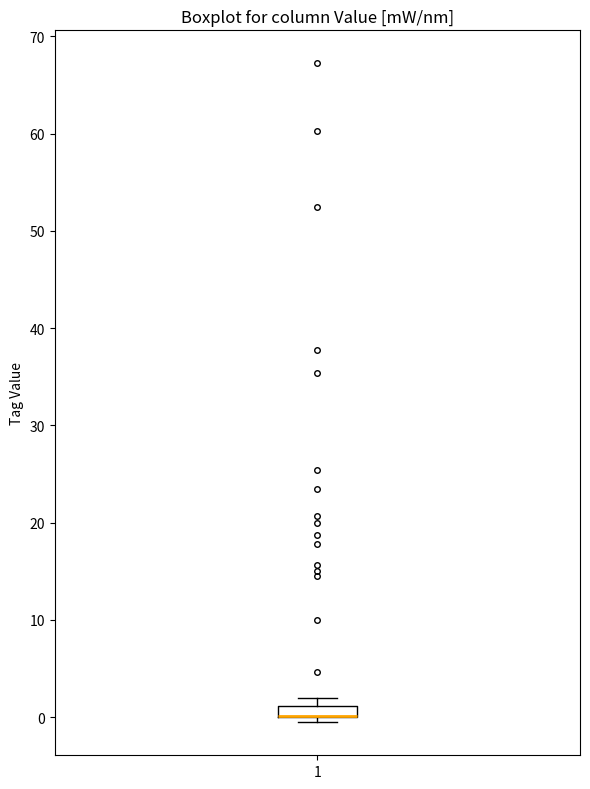

Where is the upper edge of the box at x = 1 on the y-axis? The values are not printed on the chart, so give them approximately, as read against the axis.

1